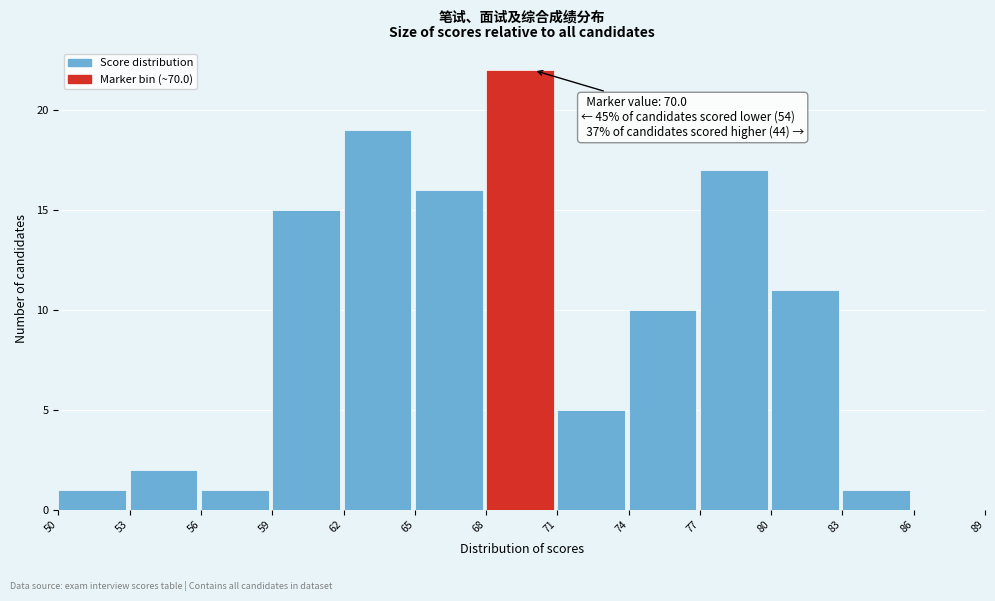

Over which range of the x-axis is the bar tallest?

68 to 71